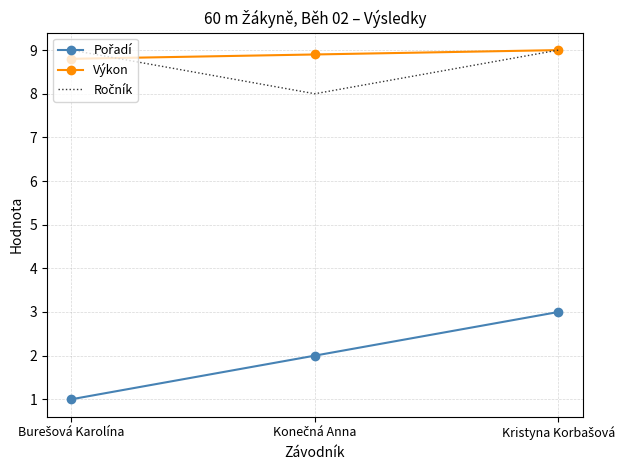

What is the minimum value shown in the chart?

1.0